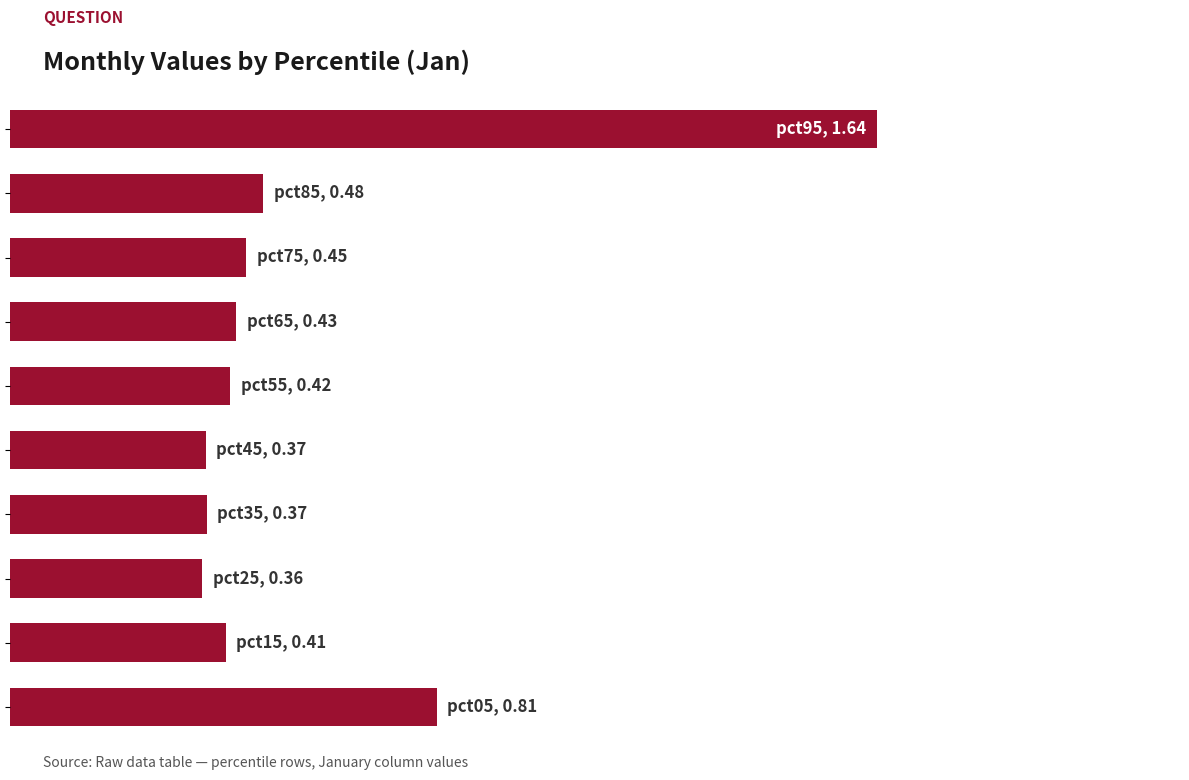

Does the chart contain any negative values?

No